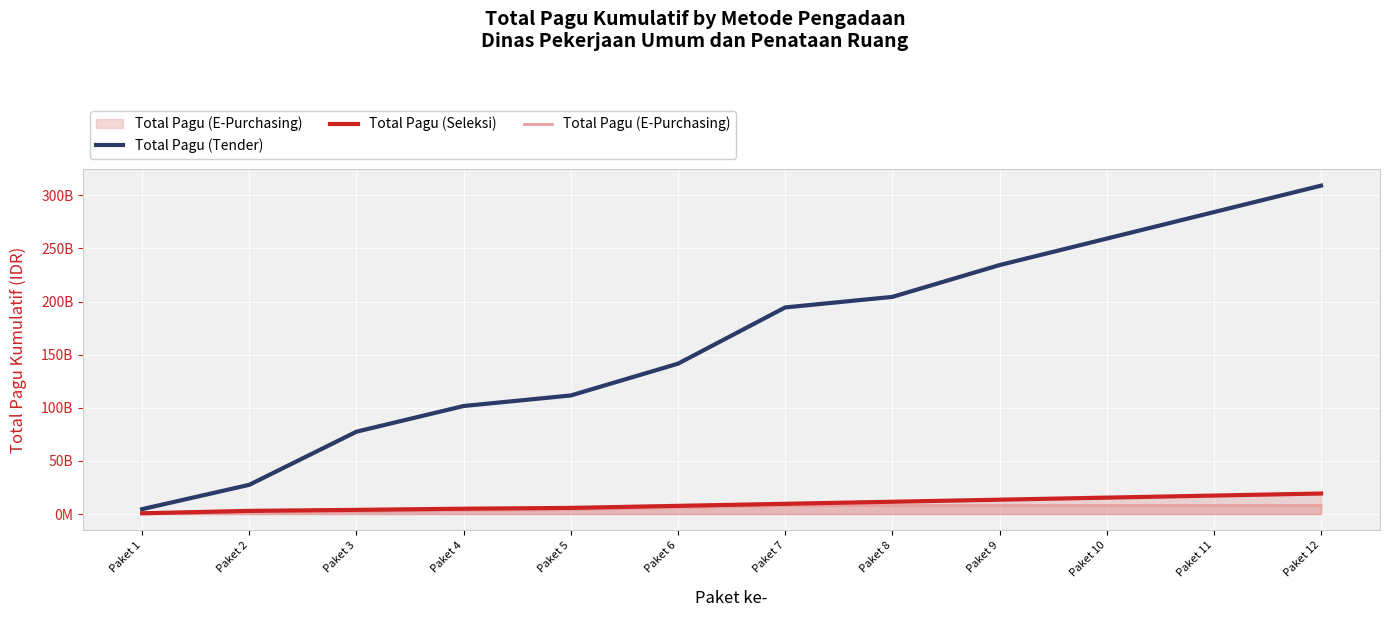

Is it true that Total Pagu (Tender) equals 59612775515 at Paket 4?

False